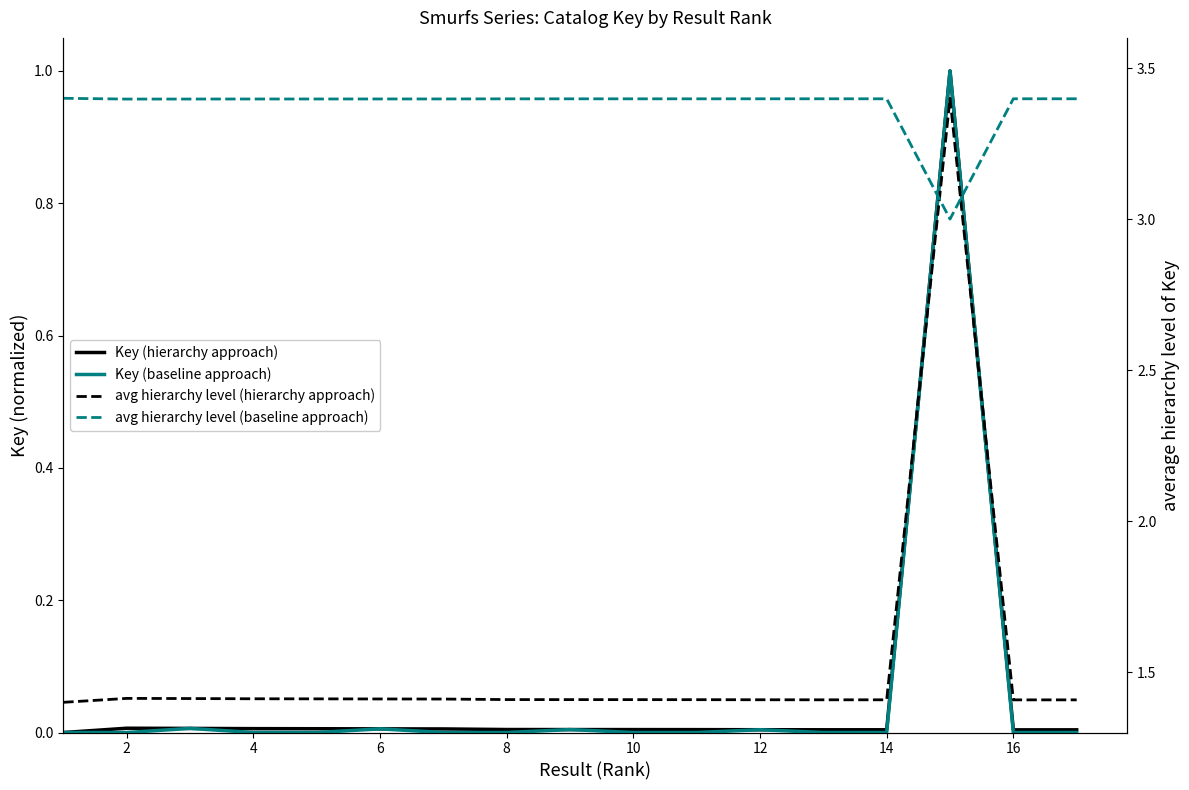

Is it true that Key (baseline approach) equals 0.0 at 4?

False